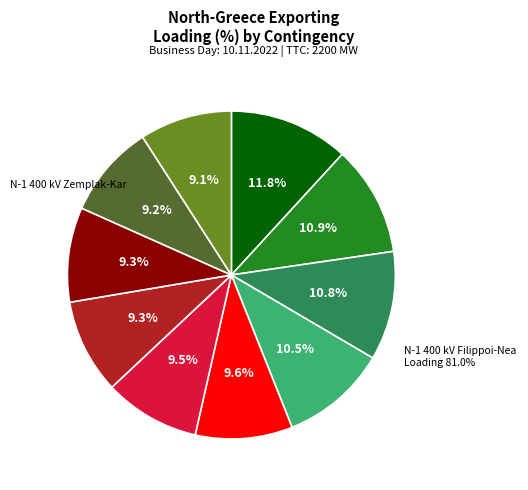

How many segments does this pie chart have?

10